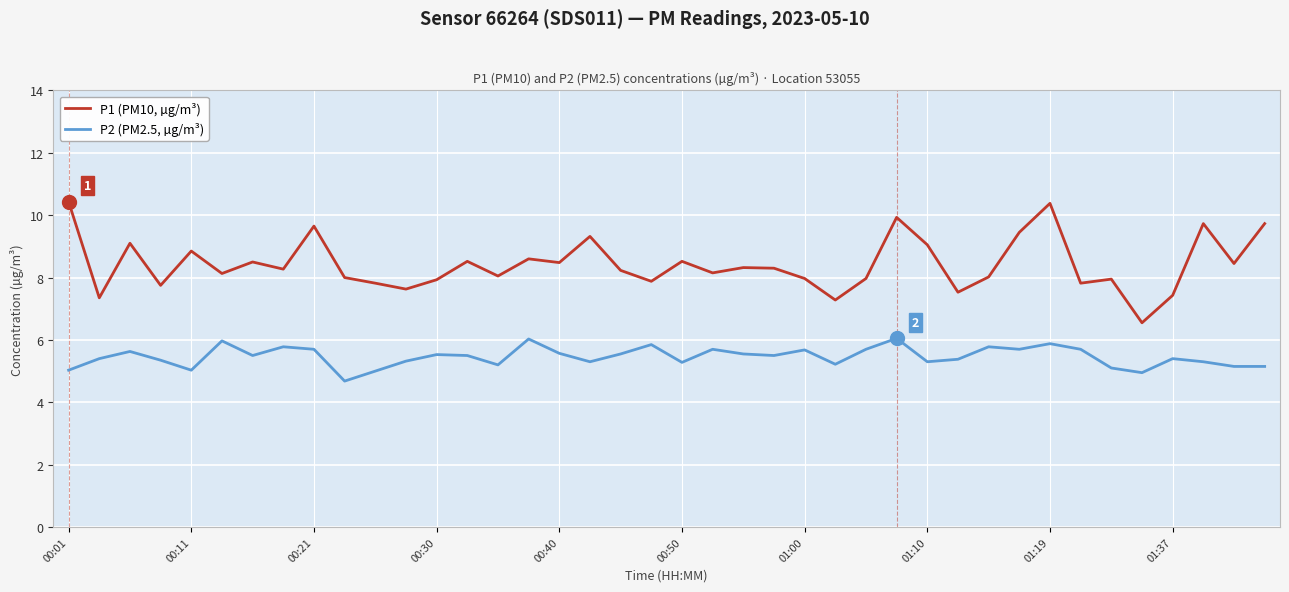

Which series has the largest range (max minus min)?

P1 (PM10, µg/m³)